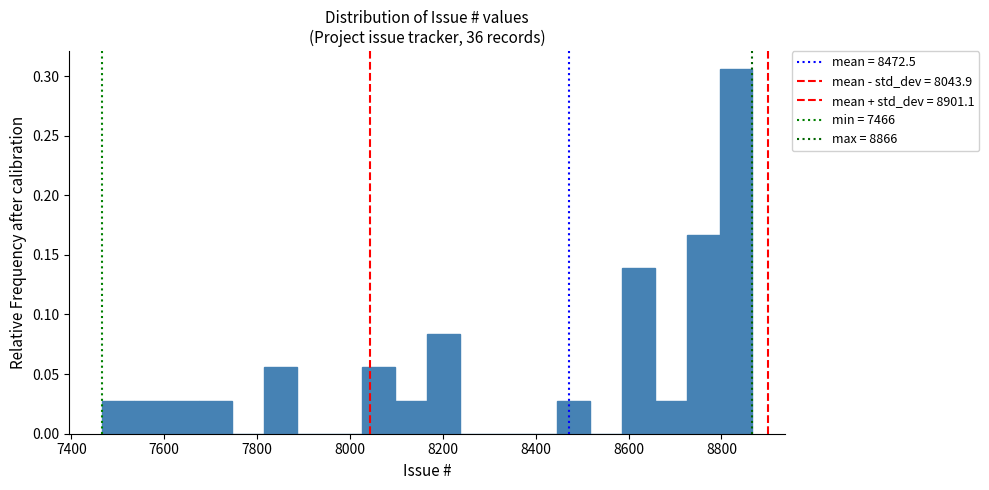

Around what value on the x-axis is the tallest bar? Give the approximate position of its centre, as read against the axis.

8840